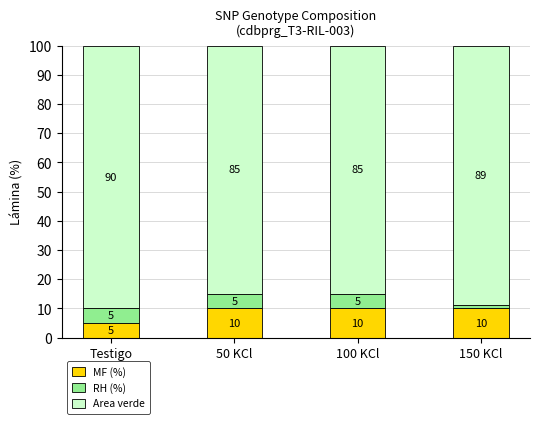

What is the sum of all MF (%) values?

35